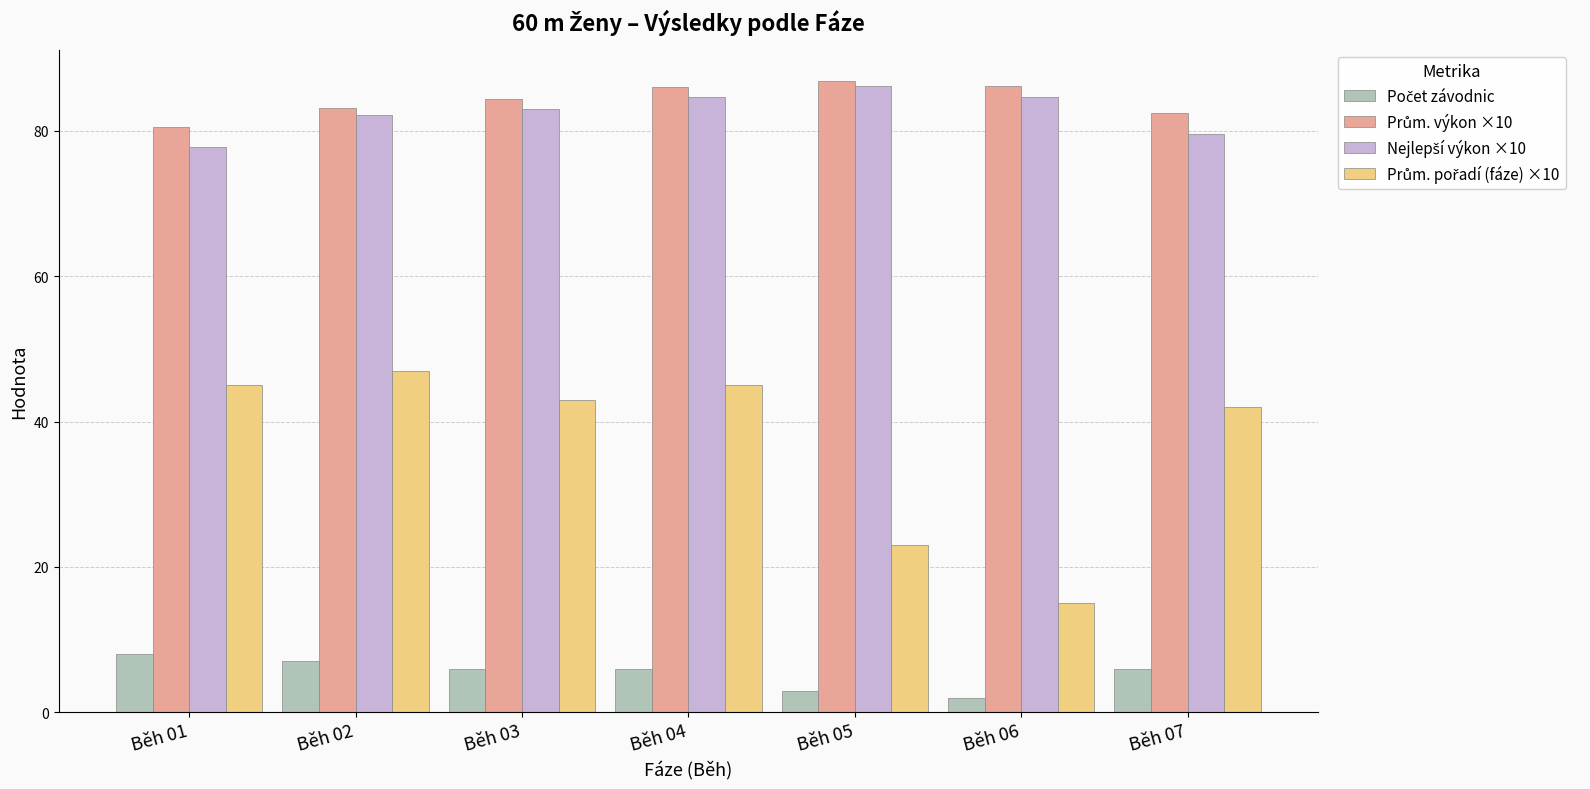

How many series are shown in this chart?

4